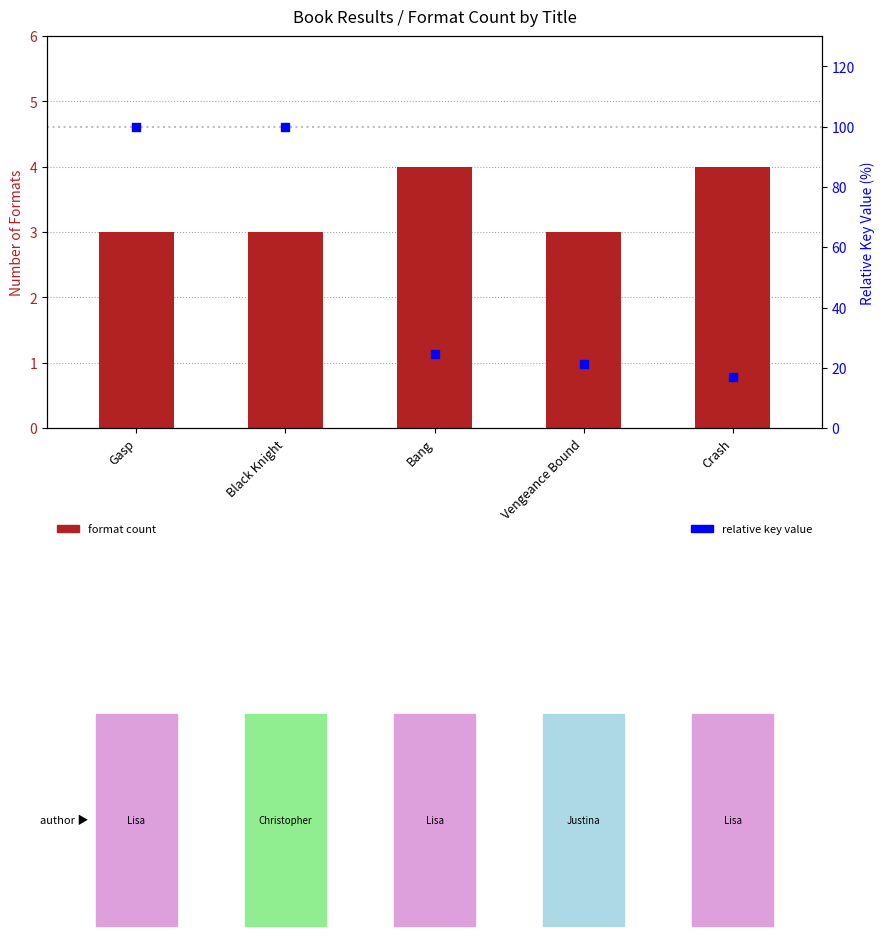

Which series reaches the maximum Y coordinate?

Relative Key (scaled)